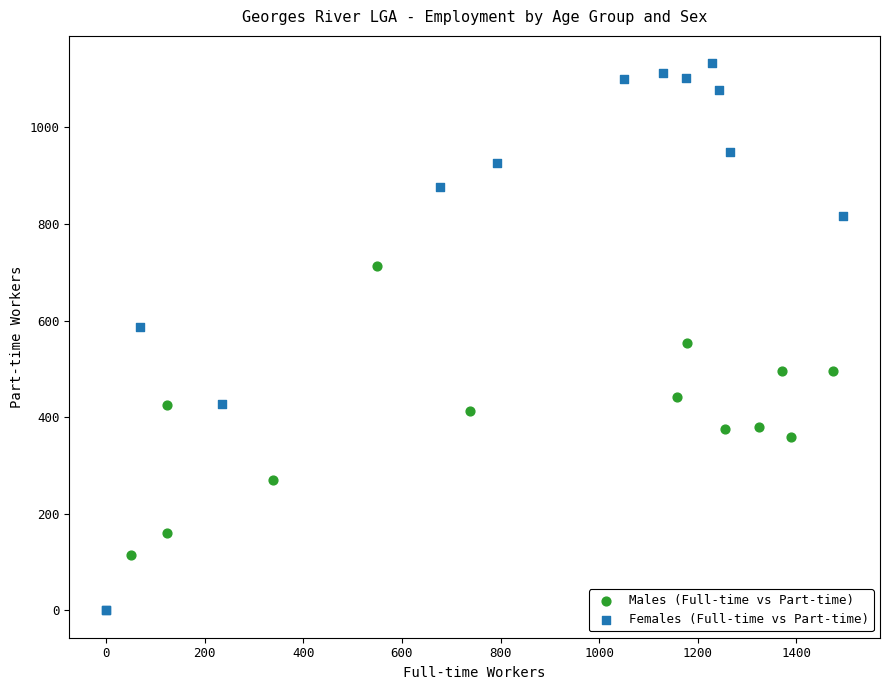

Which series contains the lowest Y value?

Females (Full-time vs Part-time)